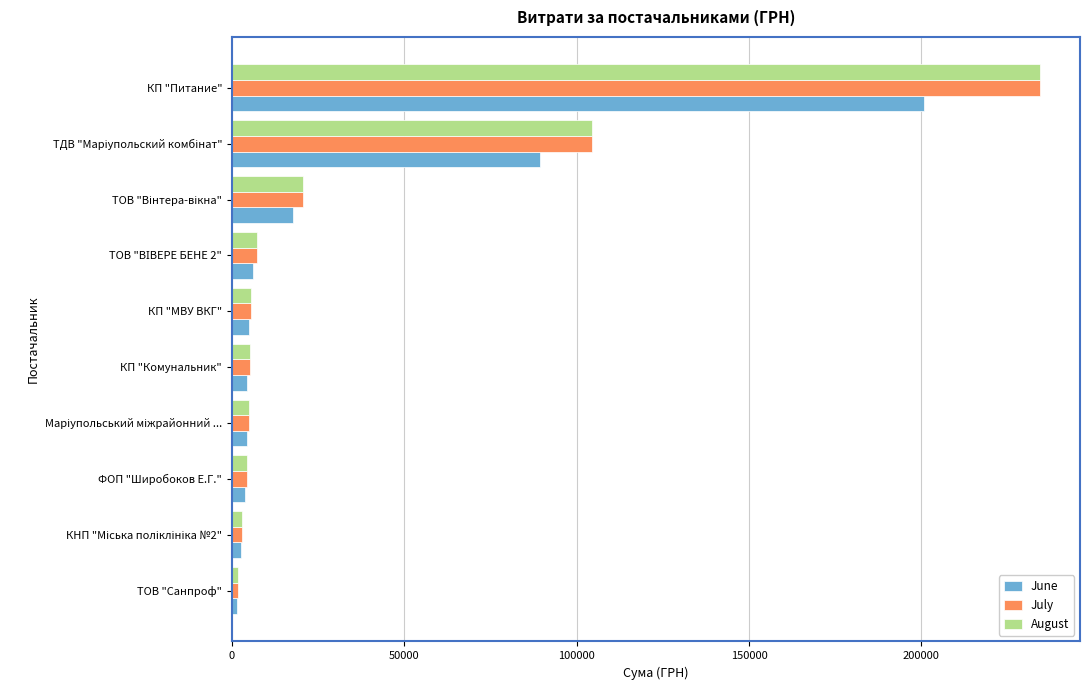

What is the average value of the June series?

33588.5